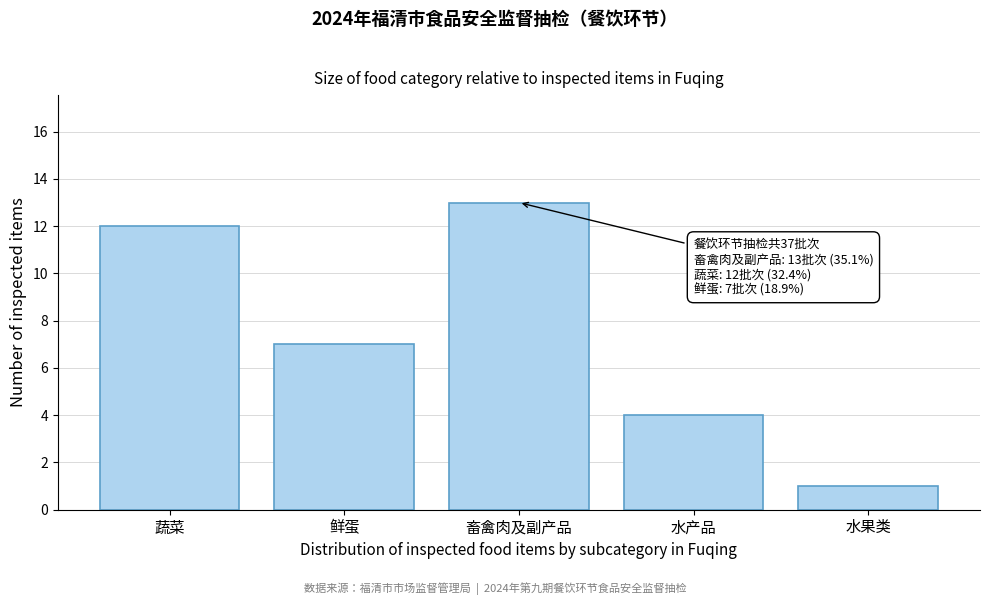

Reading right to left, transcribe all the data shown in this chart.

水果类=1	水产品=4	畜禽肉及副产品=13	鲜蛋=7	蔬菜=12